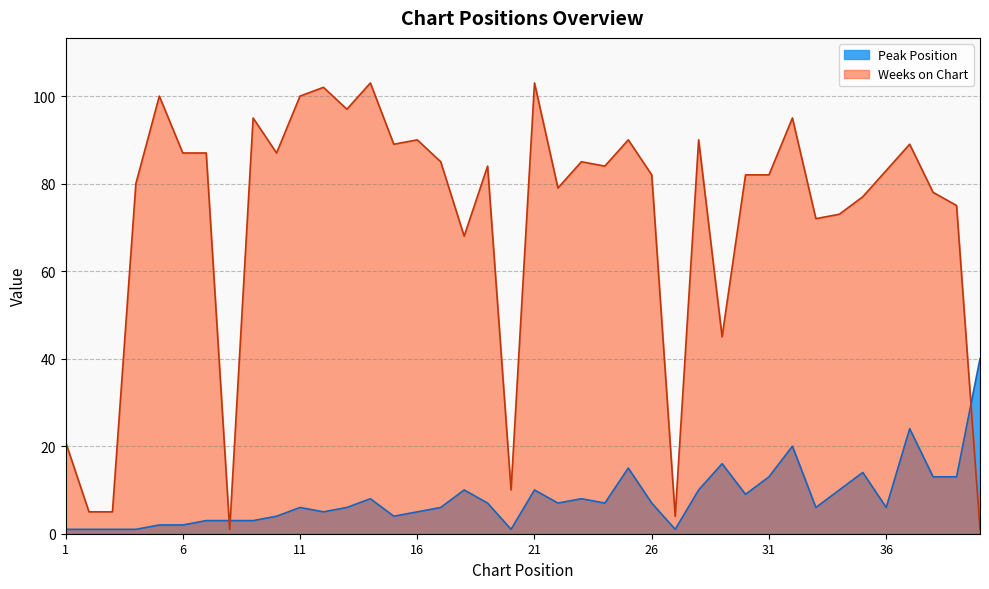

At which category does Peak Position reach its first local valley?

12